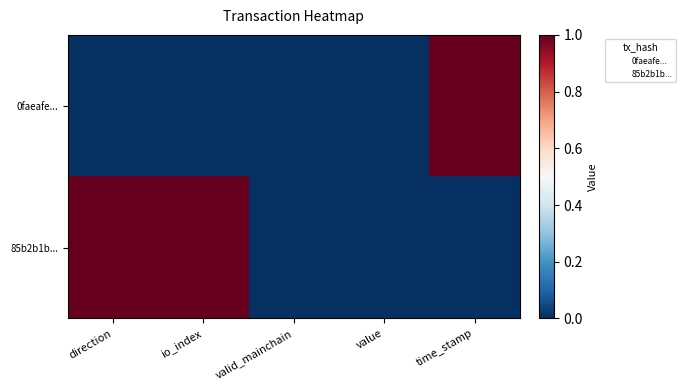

Reading left to right, what are all the values shown in this chart?

0faeafe...: direction=0	io_index=0	valid_mainchain=0	value=0	time_stamp=1
85b2b1b...: direction=1	io_index=1	valid_mainchain=0	value=0	time_stamp=0